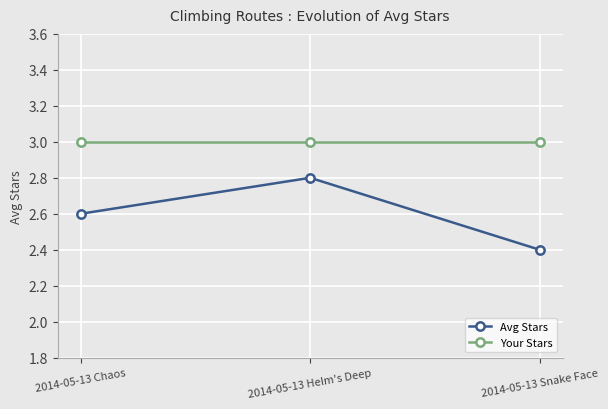

Reading left to right, extract all data points from this chart.

Avg Stars: 2.6	2.8	2.4
Your Stars: 3.0	3.0	3.0